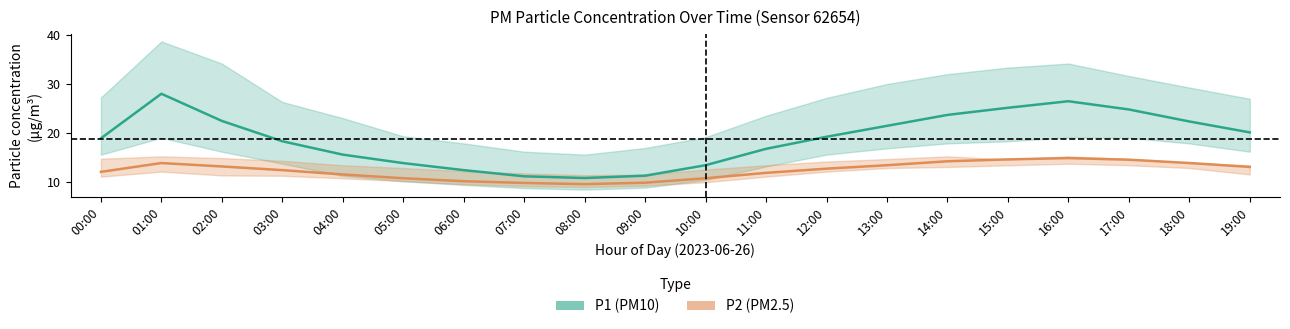

At which category does P2_lower reach its first local valley?

08:00